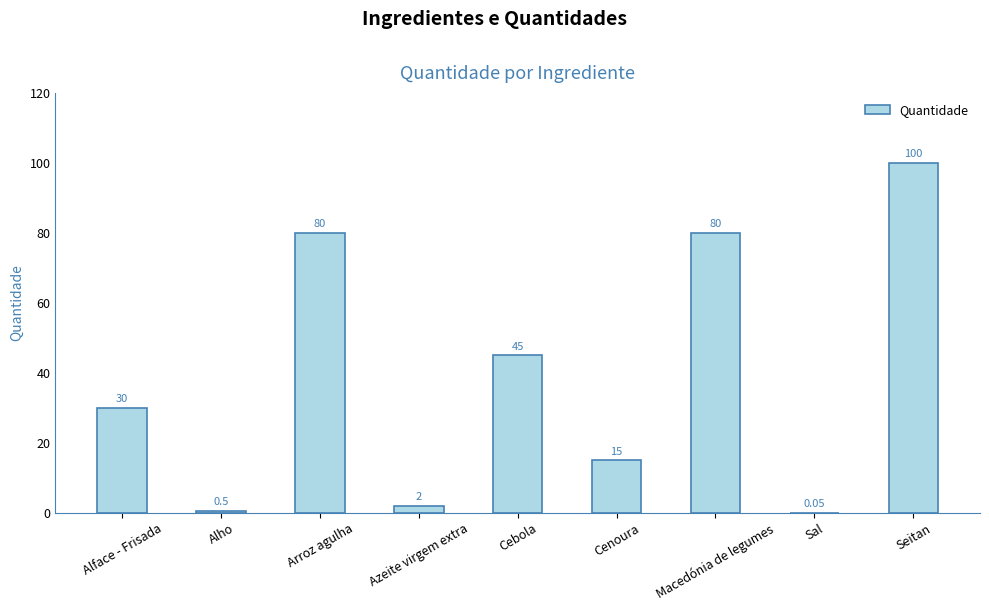

Which has a higher value, Cebola or Macedónia de legumes?

Macedónia de legumes